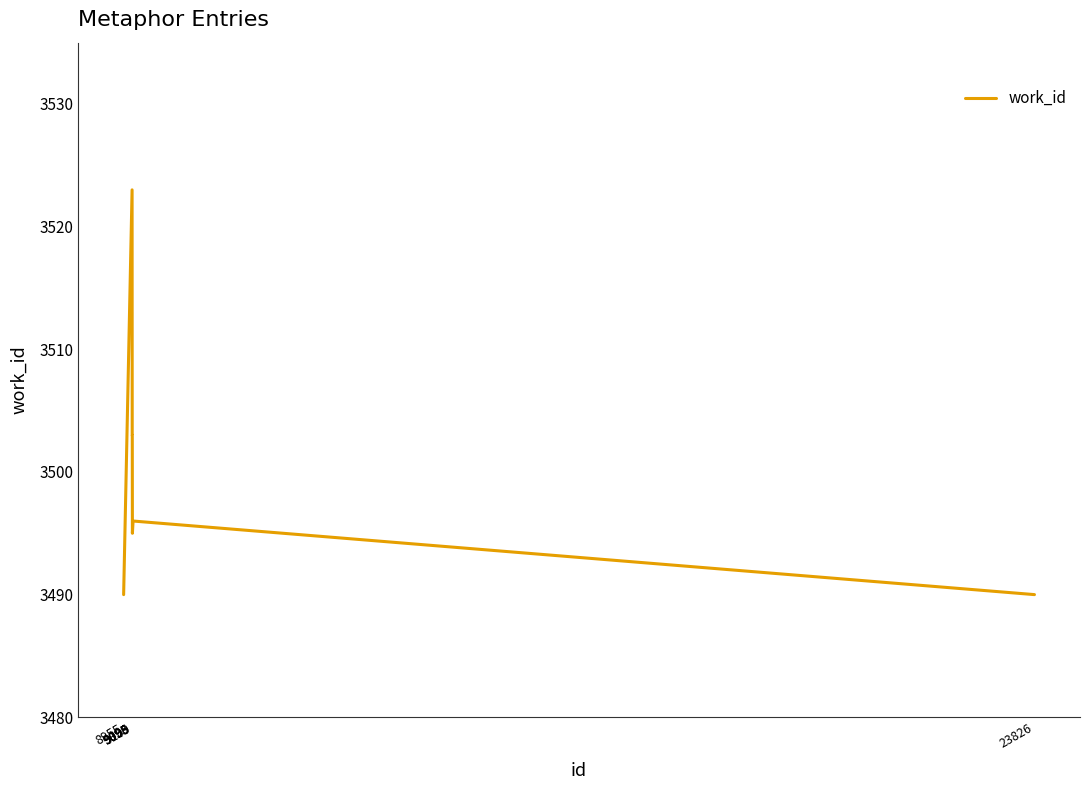

Approximately how many times larger is the value at 9098 compared to 23826?

1.0